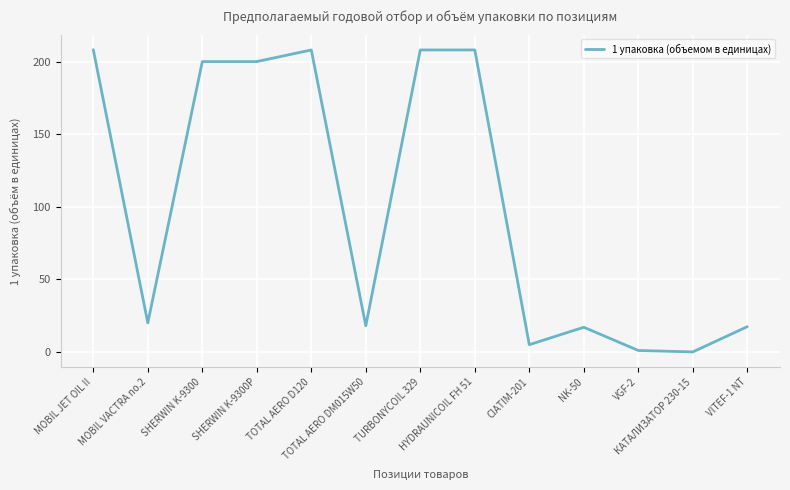

What is the maximum value shown in the chart?

208.2